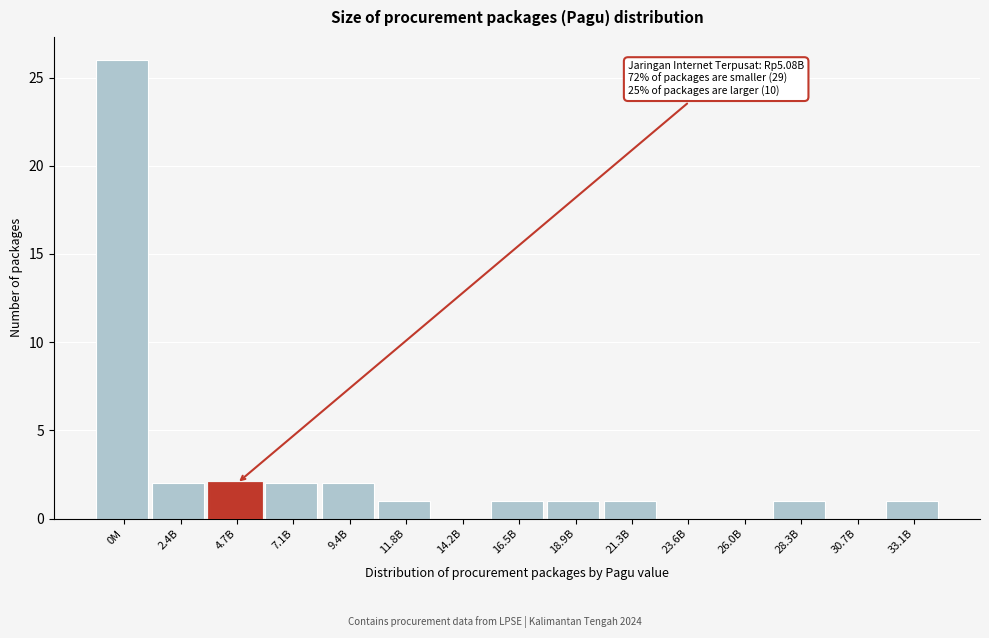

Reading left to right, what are all the values shown in this chart?

0M=26	2.4B=2	4.7B=2	7.1B=2	9.4B=2	11.8B=1	14.2B=0	16.5B=1	18.9B=1	21.3B=1	23.6B=0	26.0B=0	28.3B=1	30.7B=0	33.1B=1